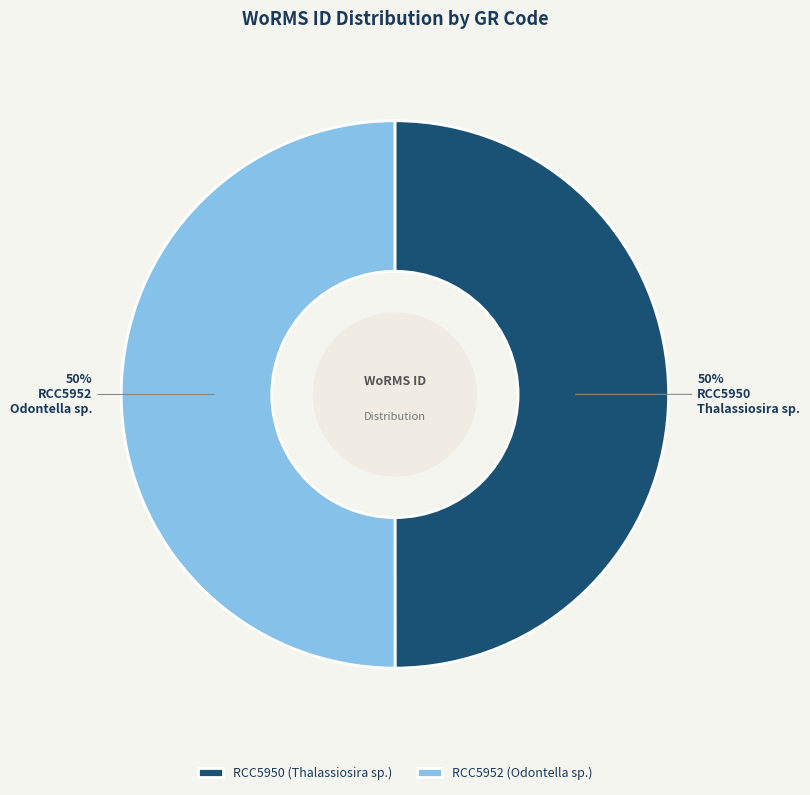

What percentage is the RCC5950 (Thalassiosira sp.) slice, to the nearest percent?

50%